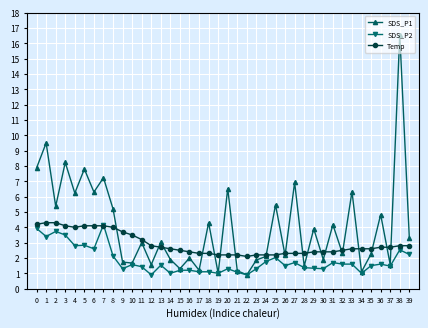

What is the value of the SDS_P1 point at the 37th from the left?

4.8